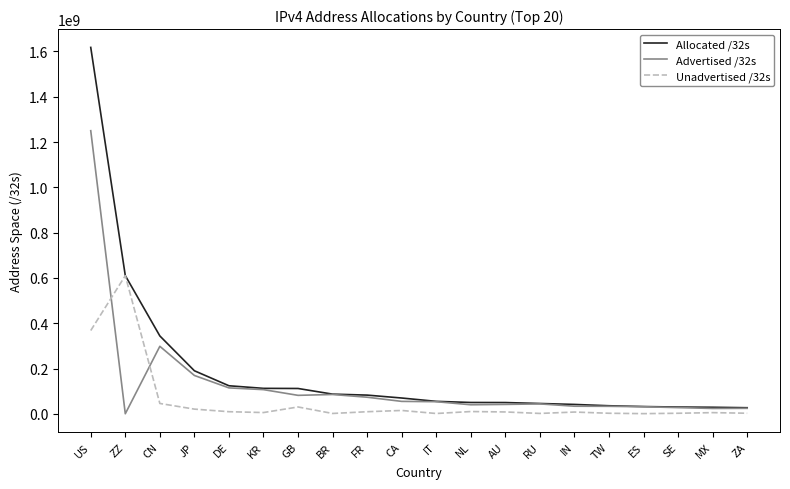

What is the total value across all series at CN?

687966208